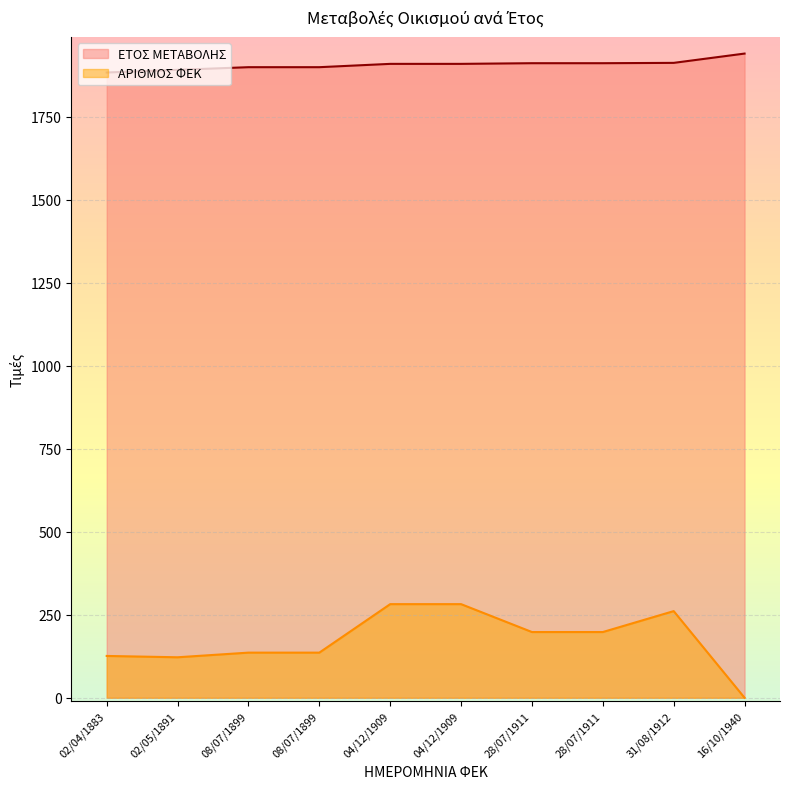

Reading left to right, what are all the values shown in this chart?

ΕΤΟΣ ΜΕΤΑΒΟΛΗΣ: 1883	1891	1899	1899	1909	1909	1911	1911	1912	1940
ΑΡΙΘΜΟΣ ΦΕΚ: 126	122	136	136	282	282	198	198	261	0